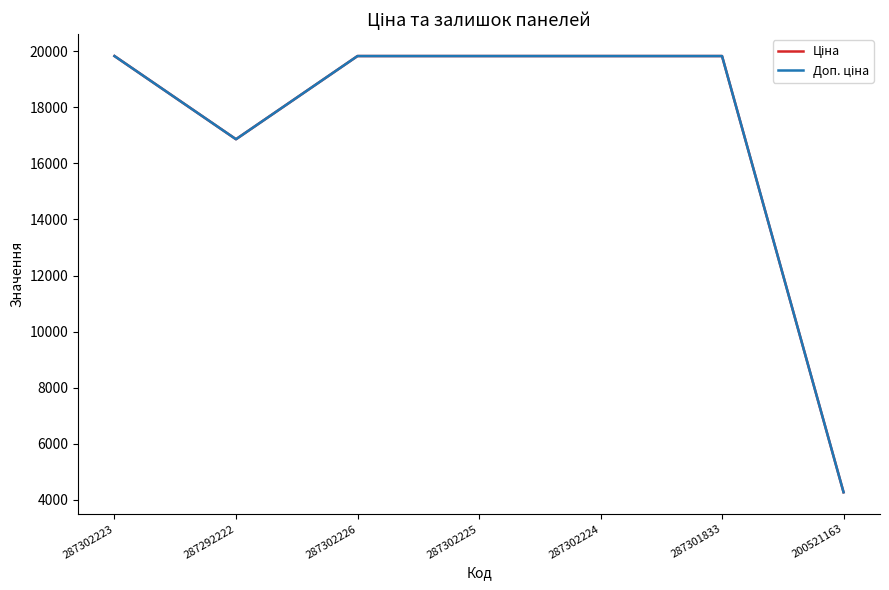

Which category has the lowest value across all series?

200521163